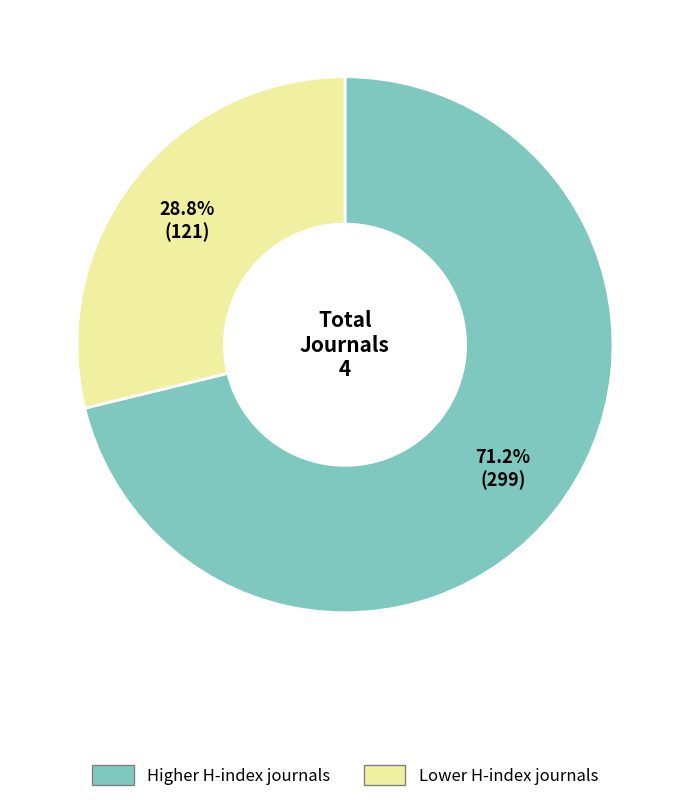

Is there any slice that represents more than half of the pie?

Yes